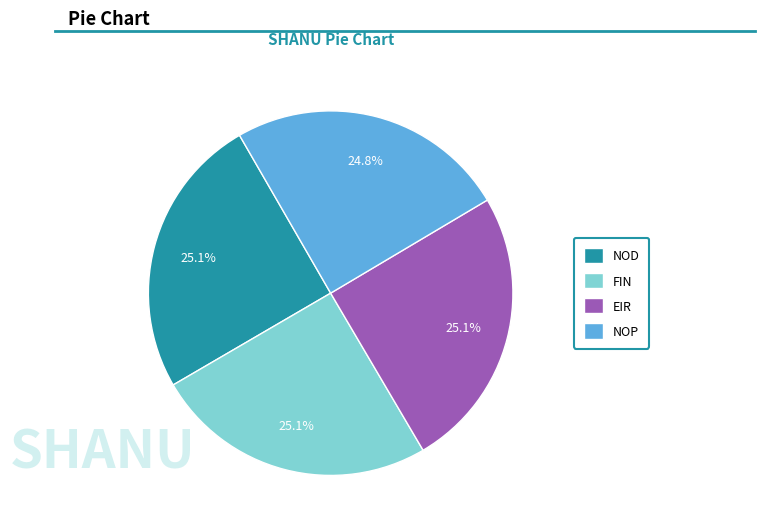

To the nearest percent, what portion does EIR represent?

25%